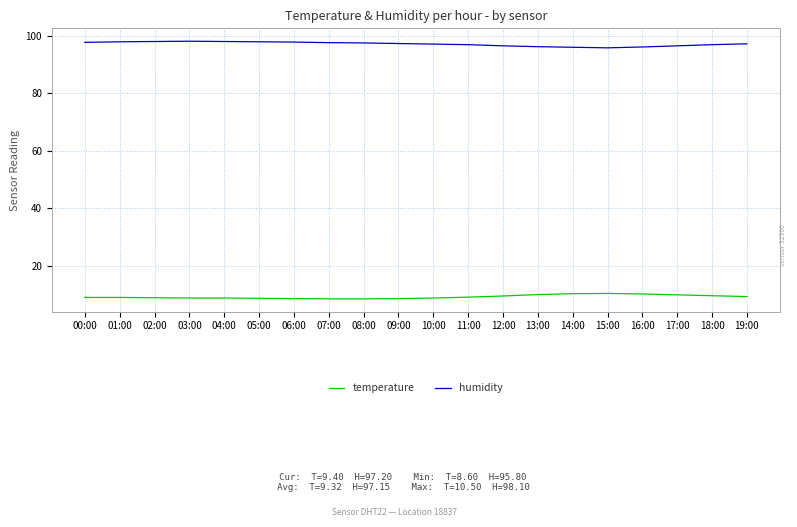

What is the smallest value displayed?

8.6